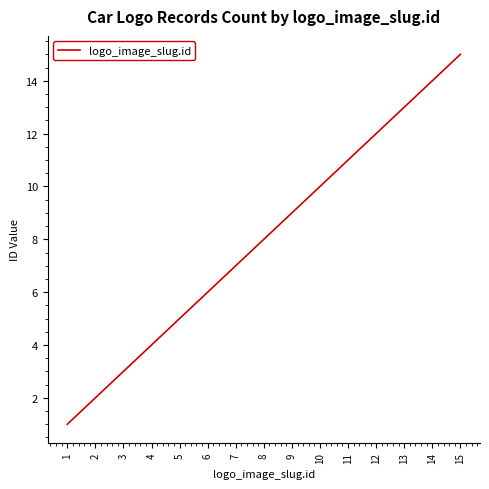

Is it true that the value at 2 is 3?

False